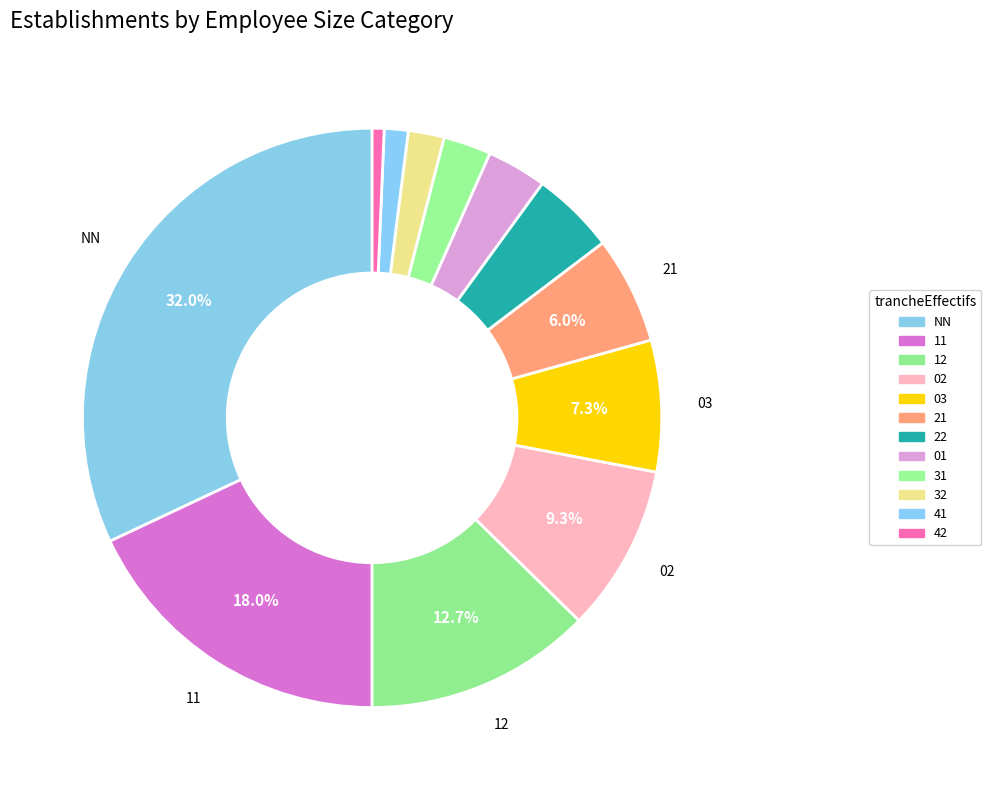

To the nearest percent, what portion does NN represent?

32%